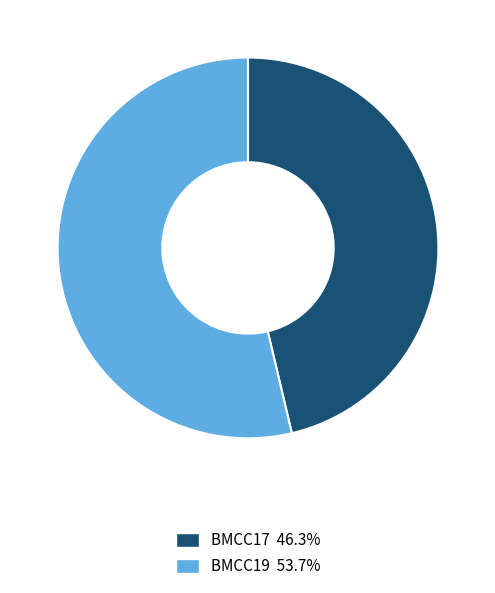

Does any single category account for the majority?

Yes